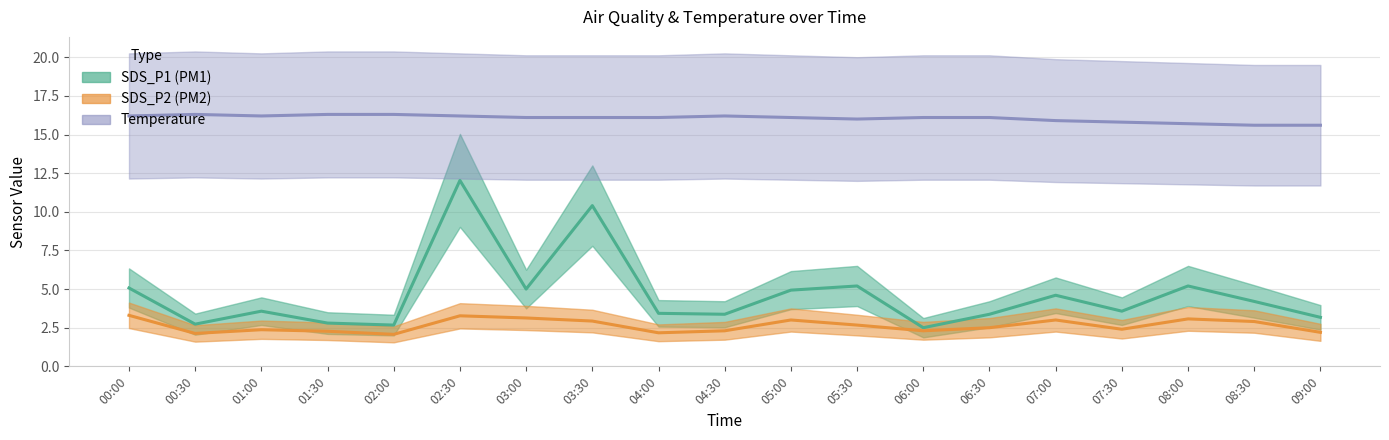

The value of SDS_P2 at 03:00 is 3.1. True or false?

True